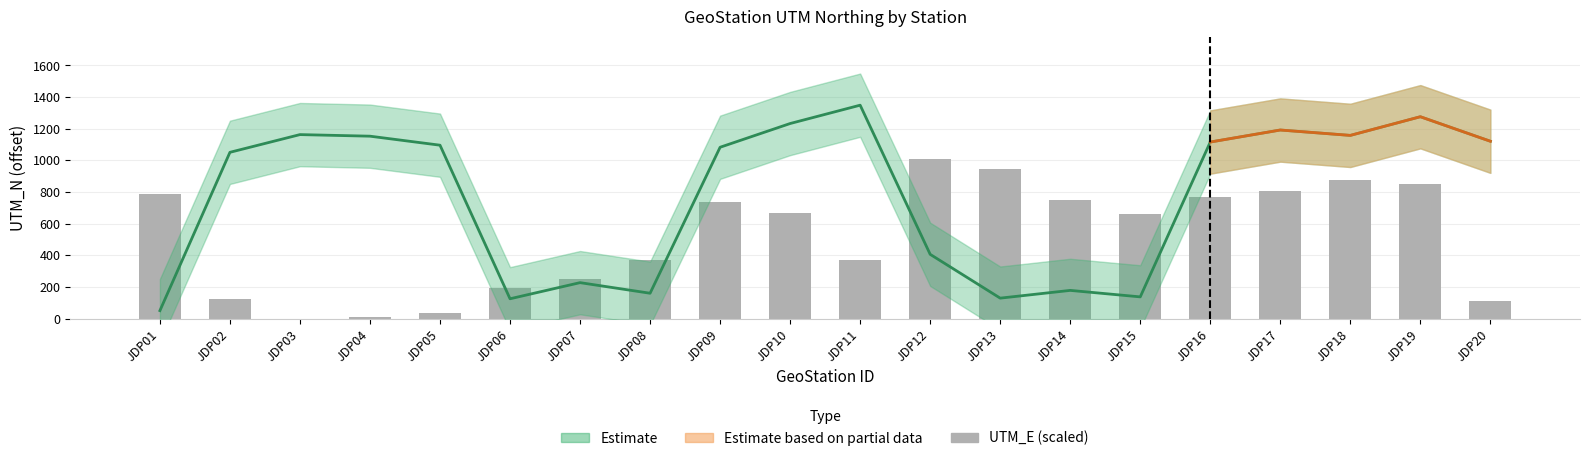

What is the sum of the values at JDP04 and JDP08?

382.5